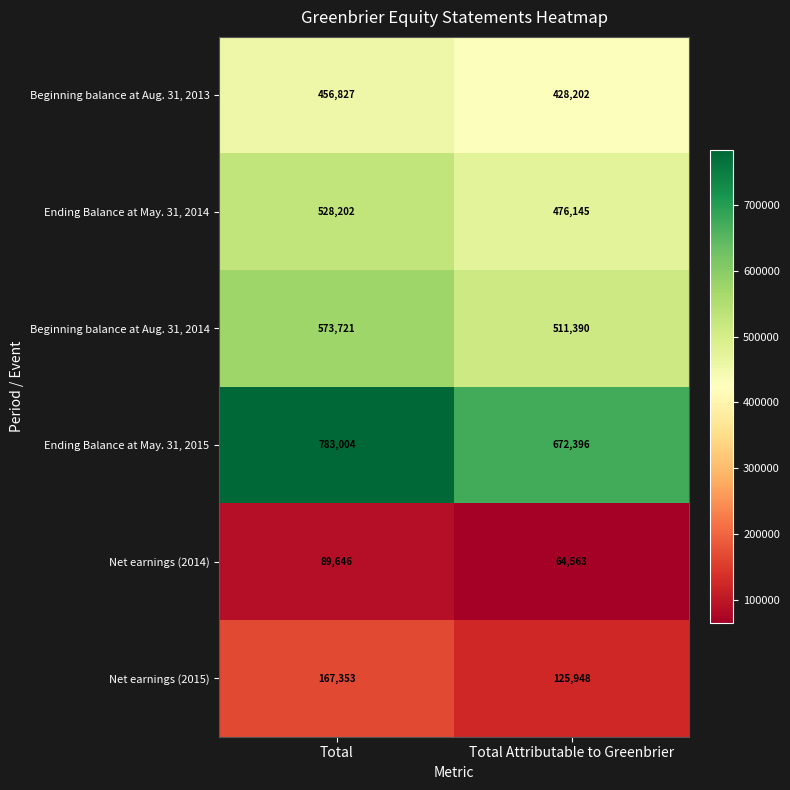

Reading right to left, list all the values displayed in this chart.

Beginning balance at Aug. 31, 2013: 428202	456827
Ending Balance at May. 31, 2014: 476145	528202
Beginning balance at Aug. 31, 2014: 511390	573721
Ending Balance at May. 31, 2015: 672396	783004
Net earnings (2014): 64563	89646
Net earnings (2015): 125948	167353